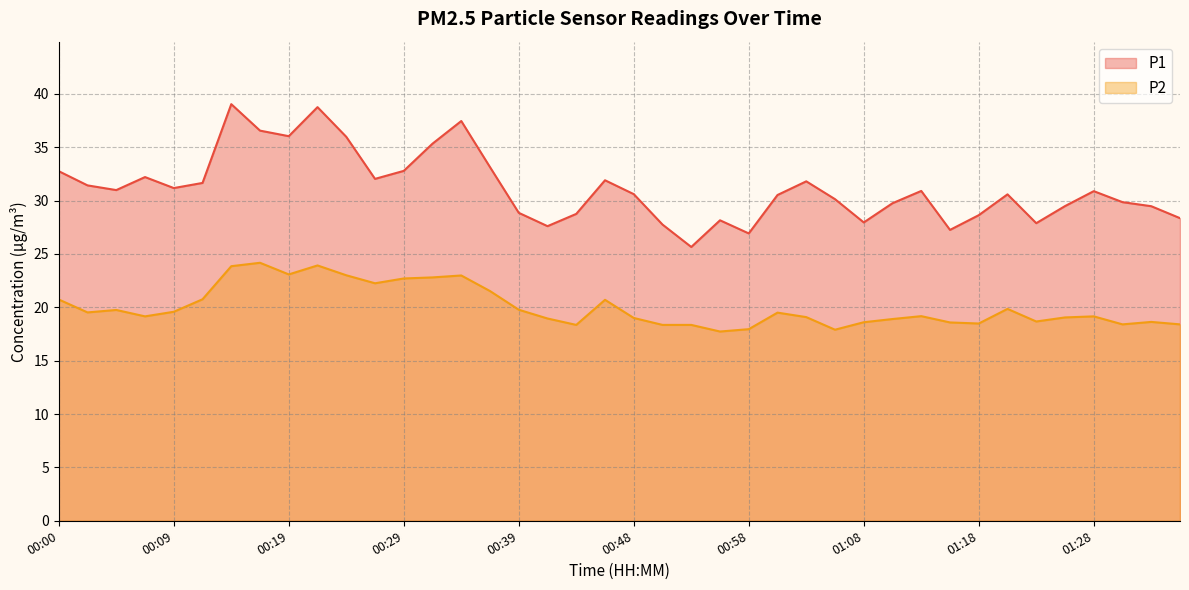

What are all the series names shown in the legend?

P1, P2